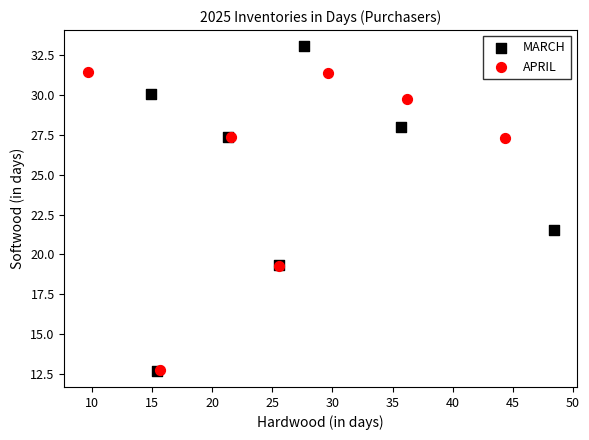

Which series has the largest Y range (max minus min)?

MARCH